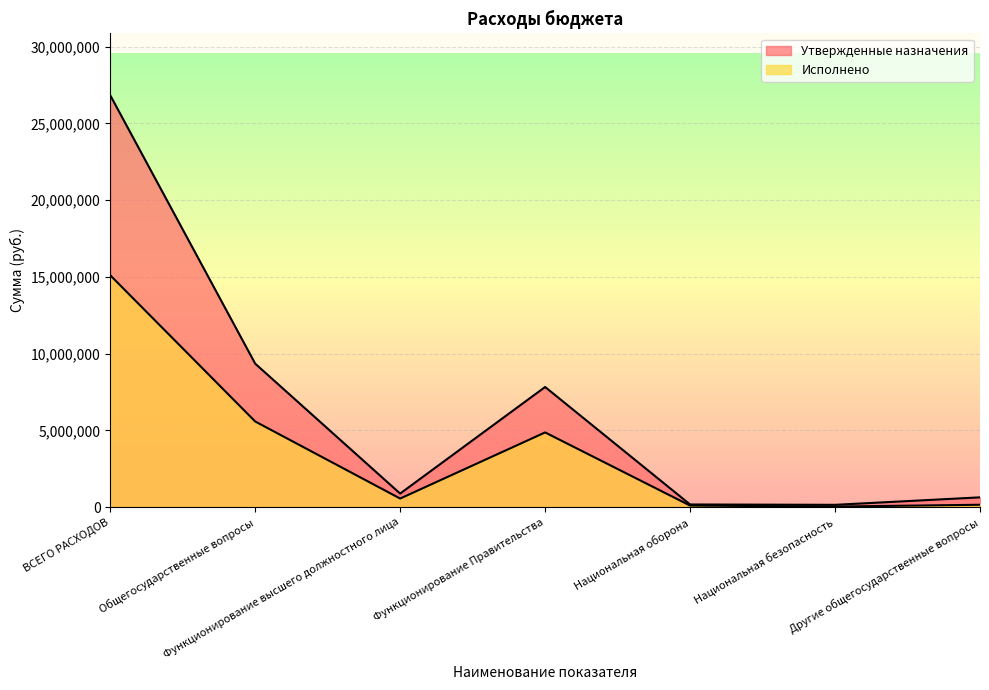

True or false: Исполнено and Утвержденные назначения intersect in this chart.

False